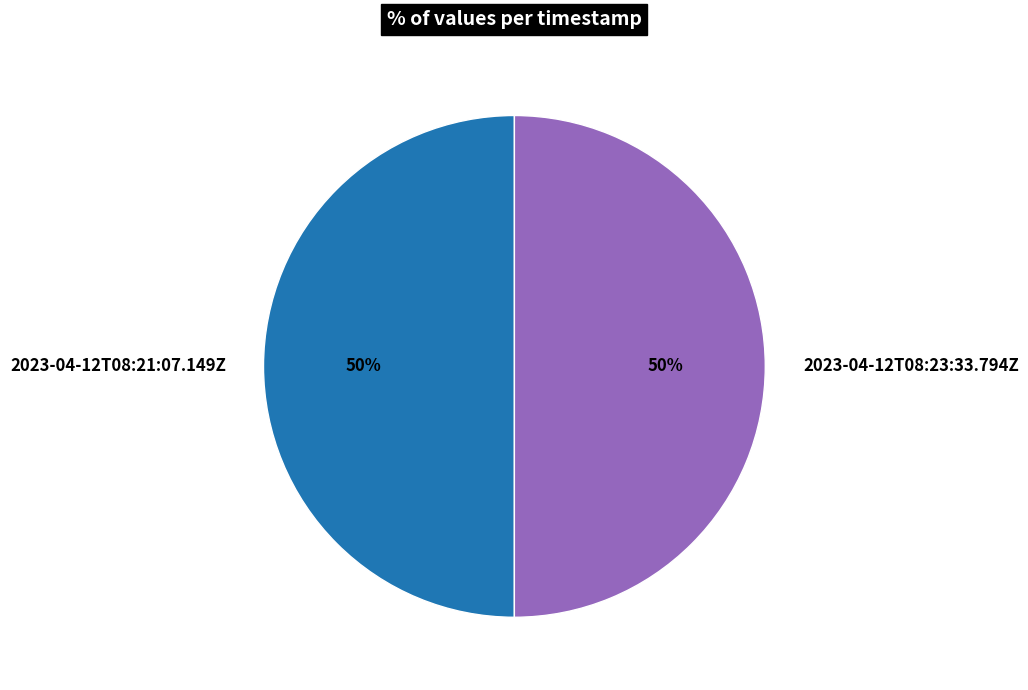

Is it true that 2023-04-12T08:23:33.794Z is 61% of the pie?

False